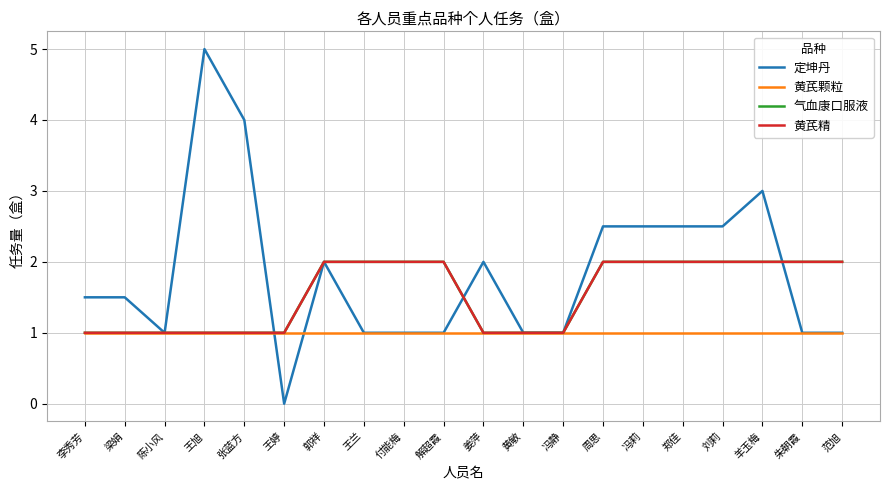

Does the chart have visible grid lines?

Yes